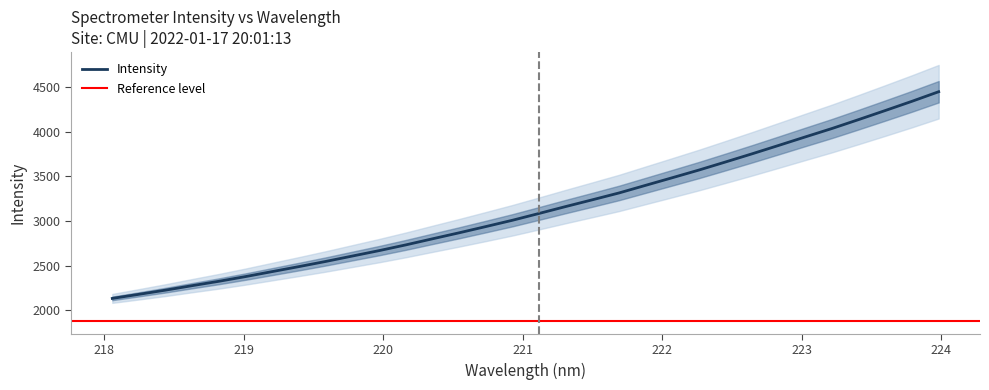

True or false: there are more than 1 points higher than both neighbors.

False